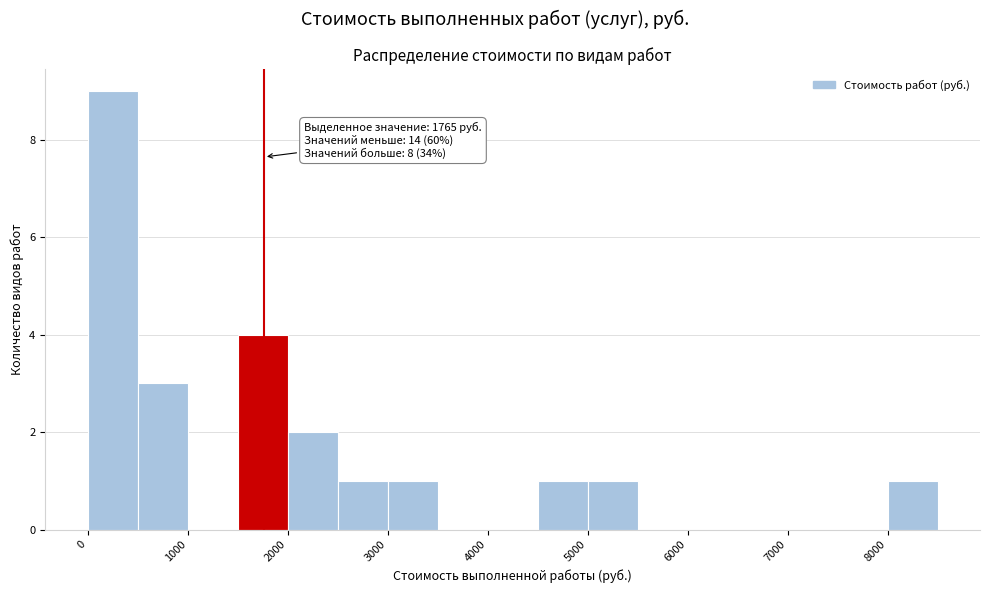

Over which range of the x-axis is the bar tallest?

0 to 500